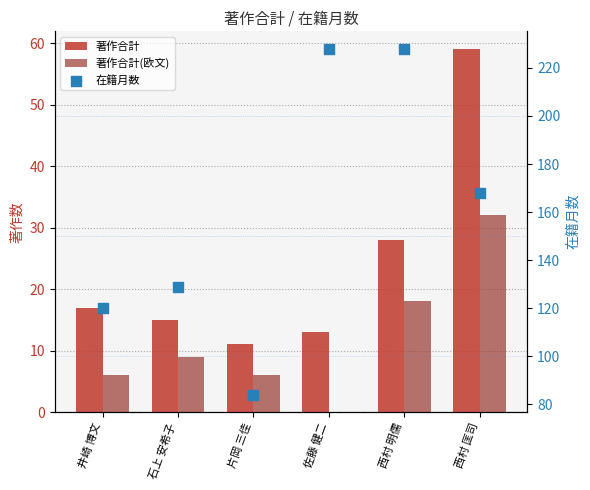

What are all the series names shown in the legend?

著作合計, 著作合計(欧文), 在籍月数